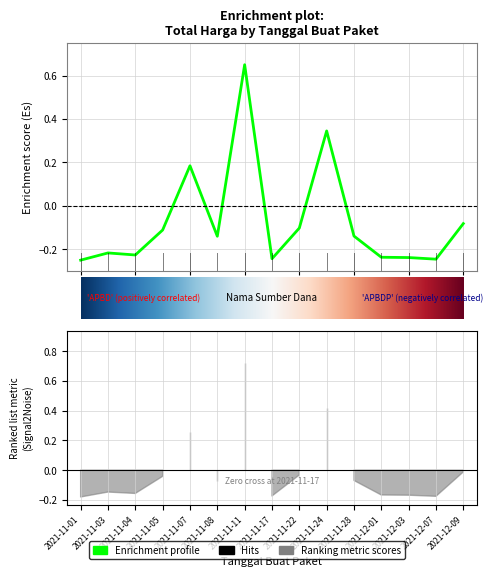

Reading left to right, transcribe all the data shown in this chart.

-0.2	-0.2	-0.2	-0.1	0.2	-0.1	0.7	-0.2	-0.1	0.3	-0.1	-0.2	-0.2	-0.2	-0.1